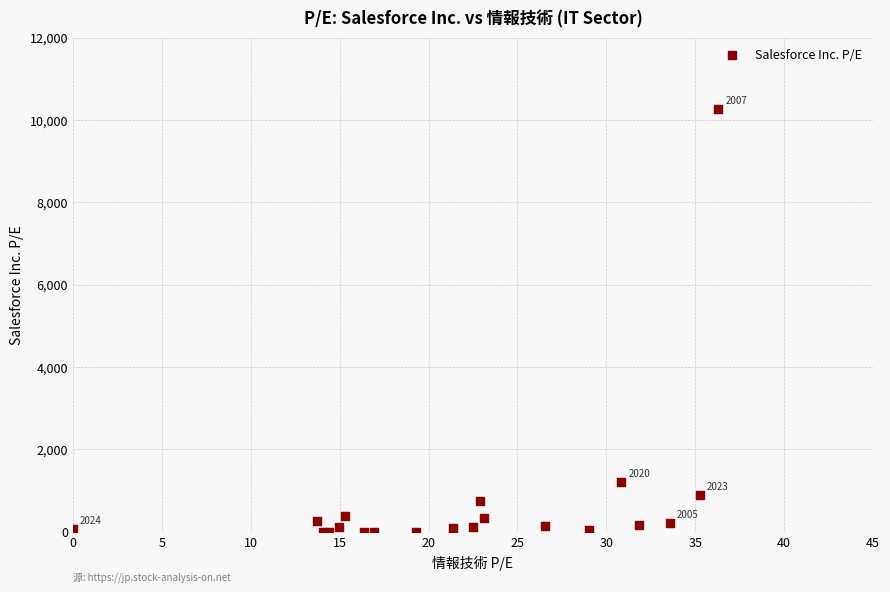

What Y value in the scatter plot is closest to 5135?

1204.7